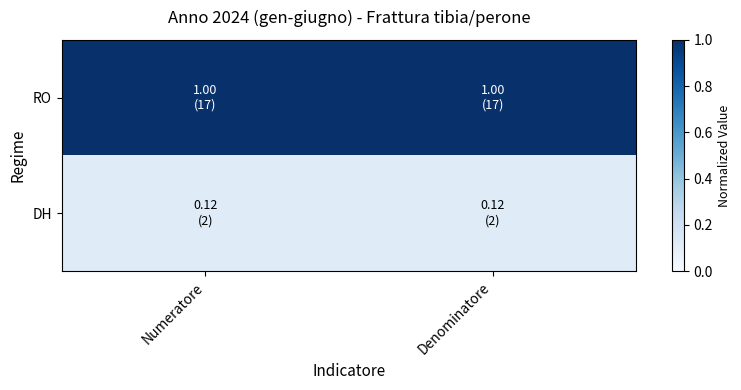

Rank the series by their maximum value, from highest to lowest.

RO, DH